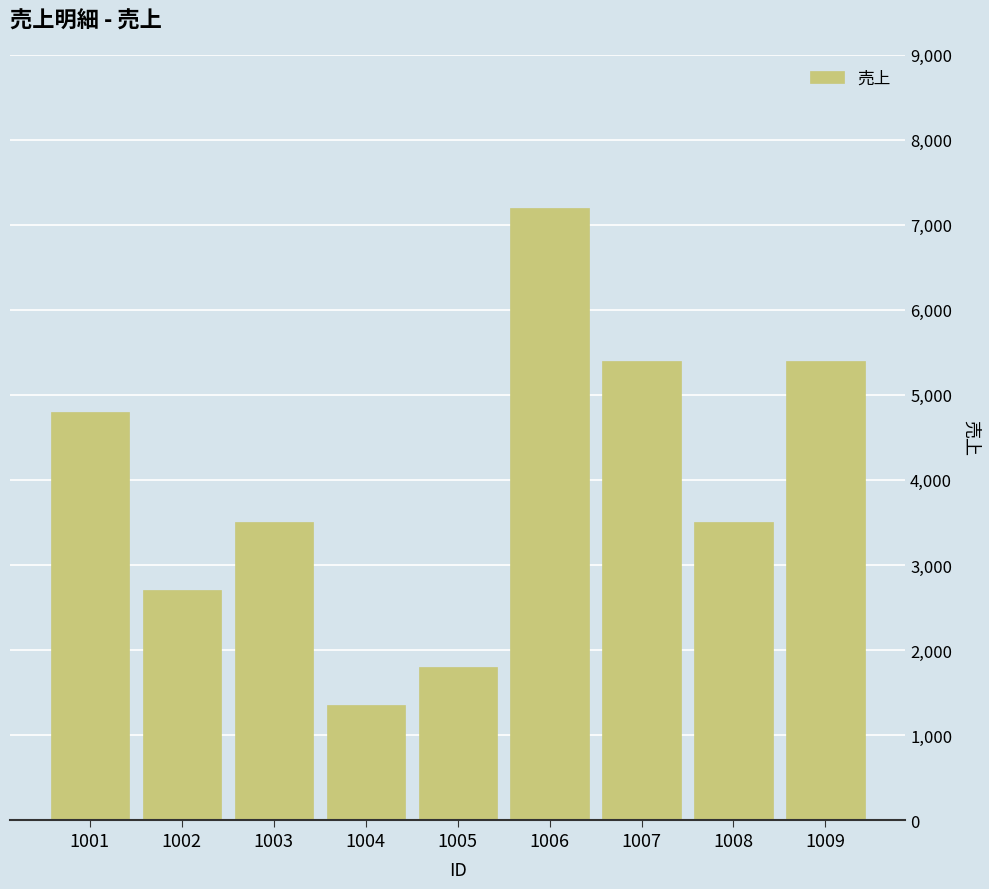

What is the difference between the values at 1006 and 1001?

2400